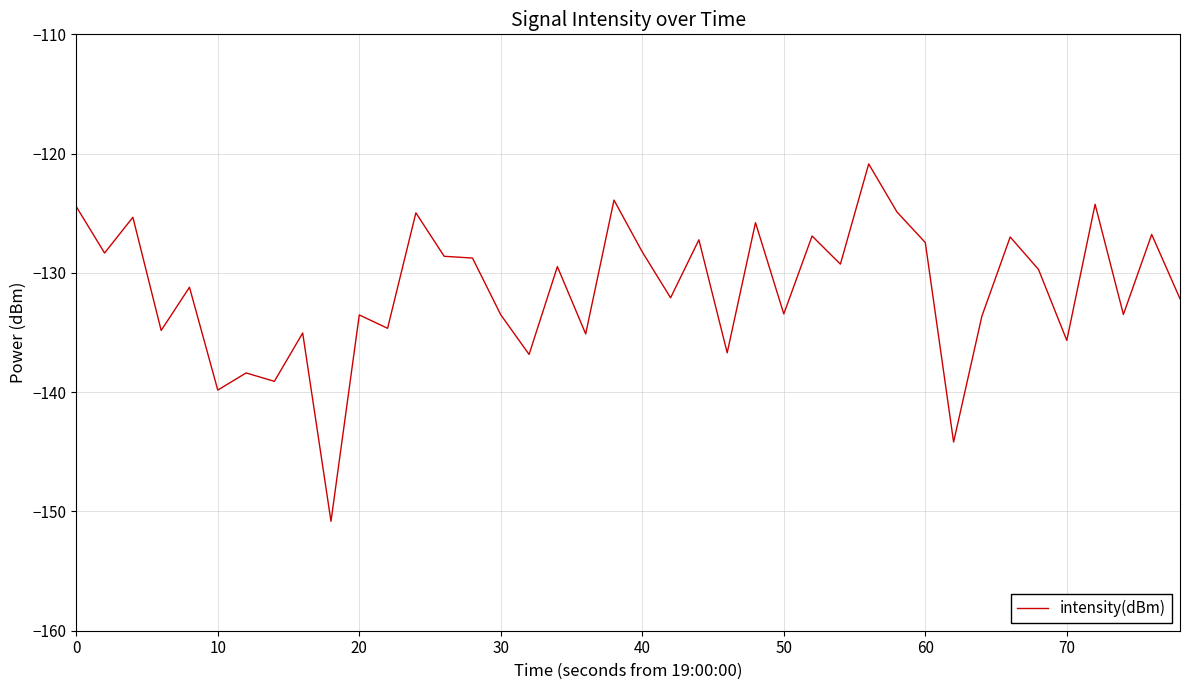

What is the difference between the maximum and minimum values?

30.0